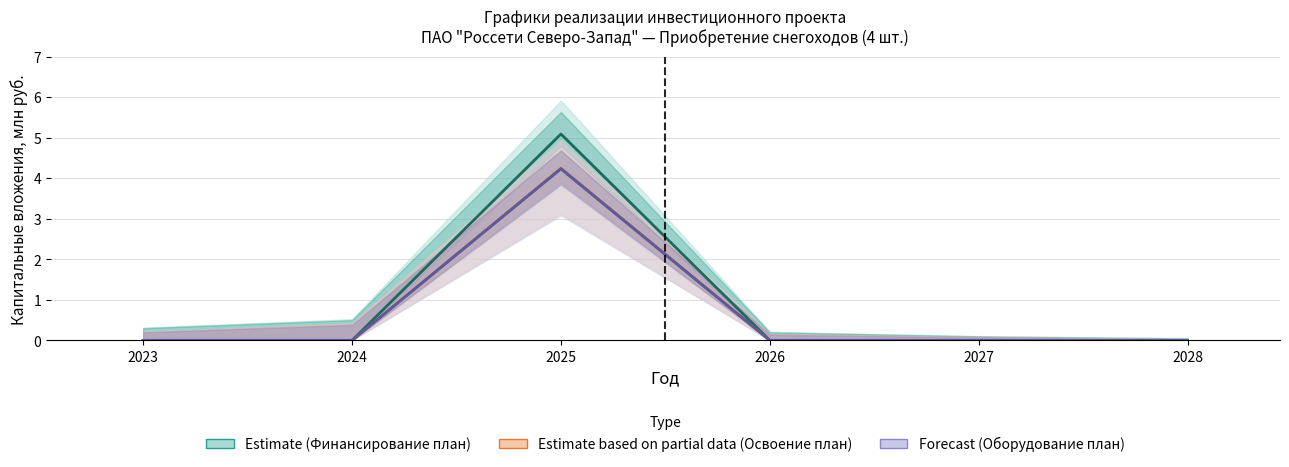

What is the sum of all Forecast values?

4.2